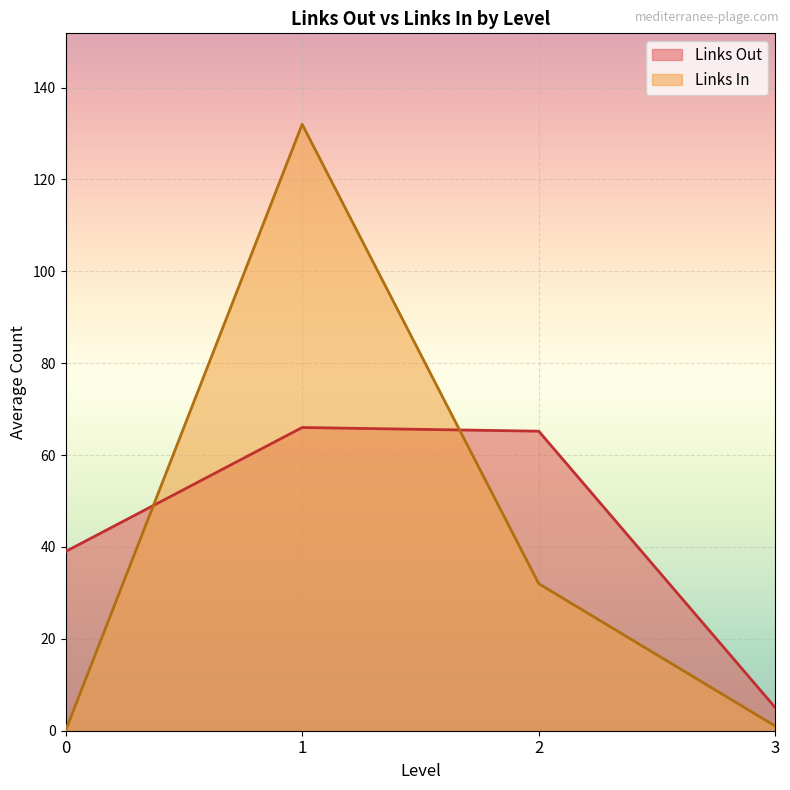

Is the value of Links In at 3 greater than the value of Links Out at 3?

No